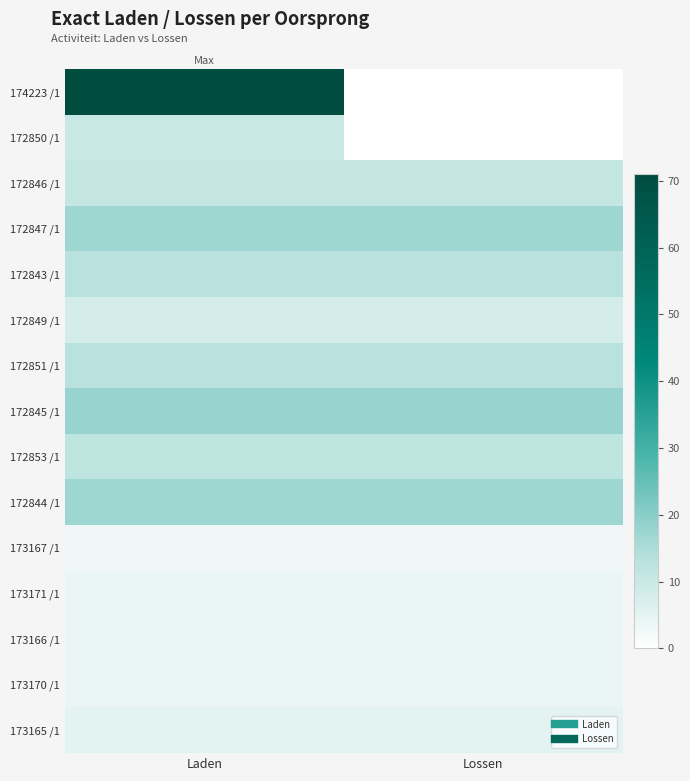

At Laden, list the series in order from smallest to largest.

173167 /1, 173171 /1, 173166 /1, 173170 /1, 173165 /1, 172849 /1, 172850 /1, 172846 /1, 172853 /1, 172843 /1, 172851 /1, 172847 /1, 172844 /1, 172845 /1, 174223 /1